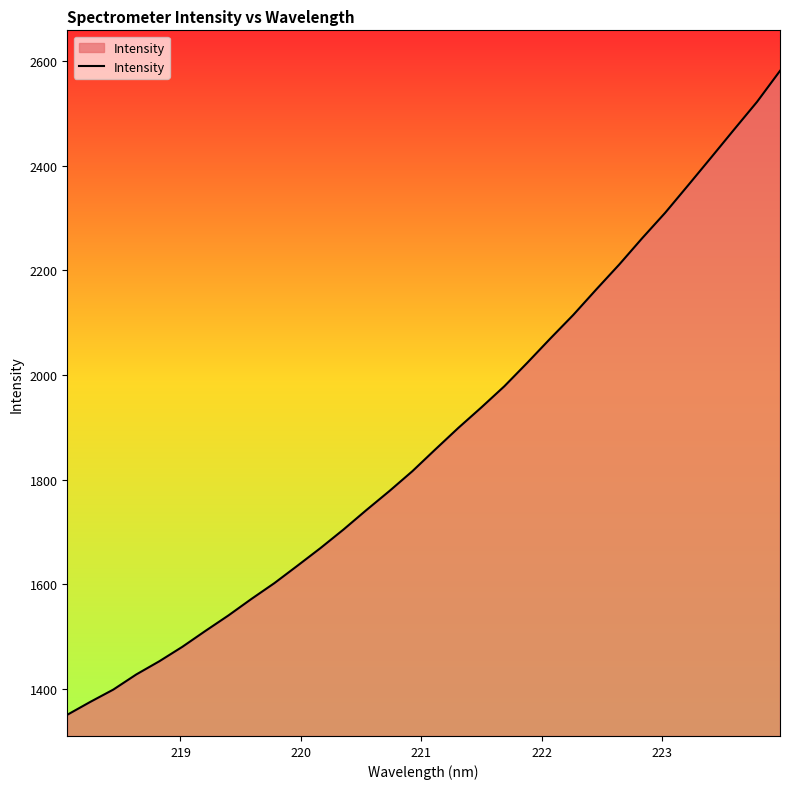

Does the chart have visible grid lines?

No